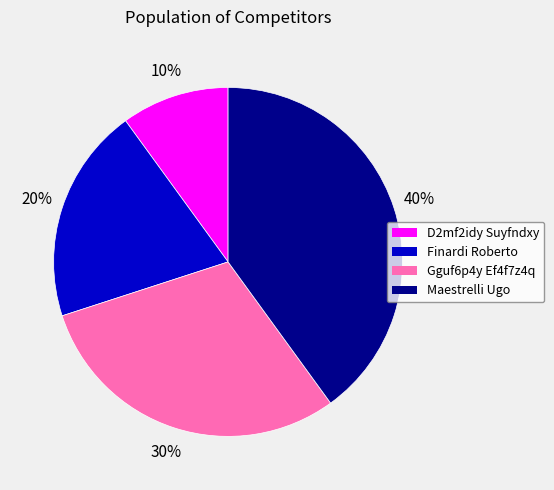

Rank the categories by value from lowest to highest.

D2mf2idy Suyfndxy, Finardi Roberto, Gguf6p4y Ef4f7z4q, Maestrelli Ugo